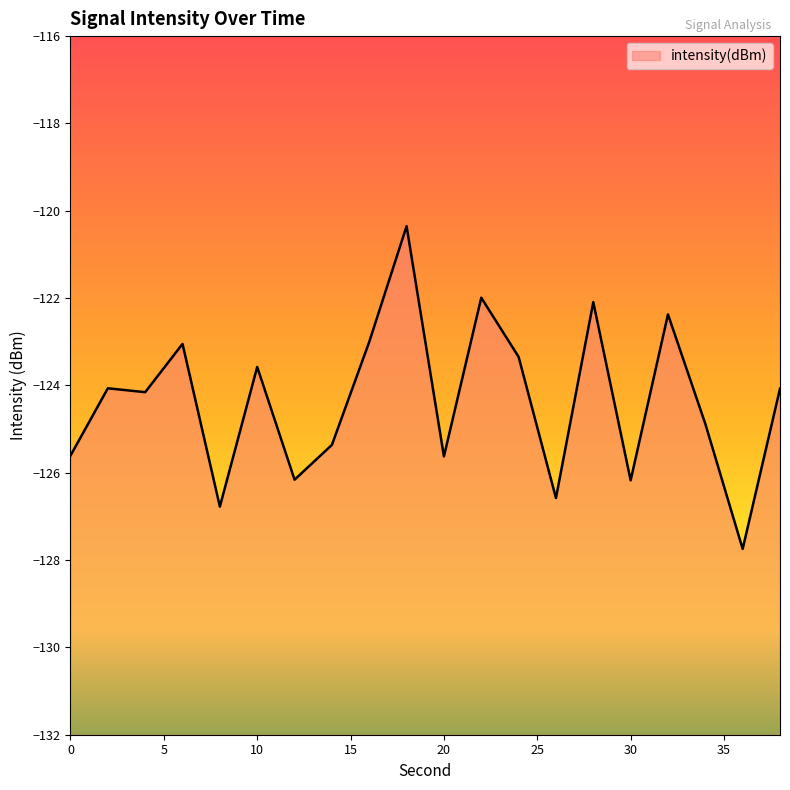

What is the change in value from 30 to 34?

+1.3